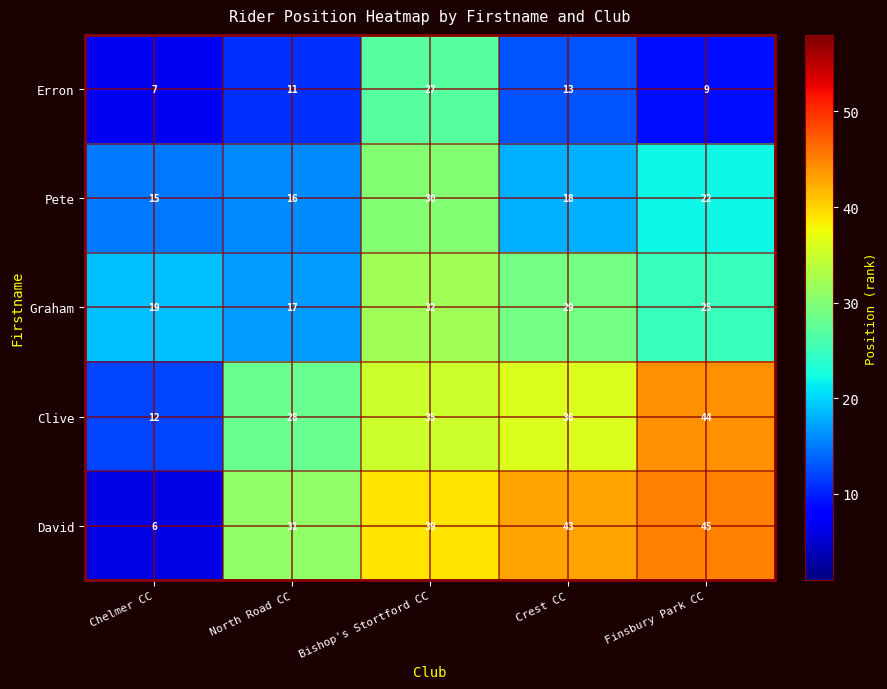

What value does the Pete series have at Chelmer CC, to the nearest 5?

15